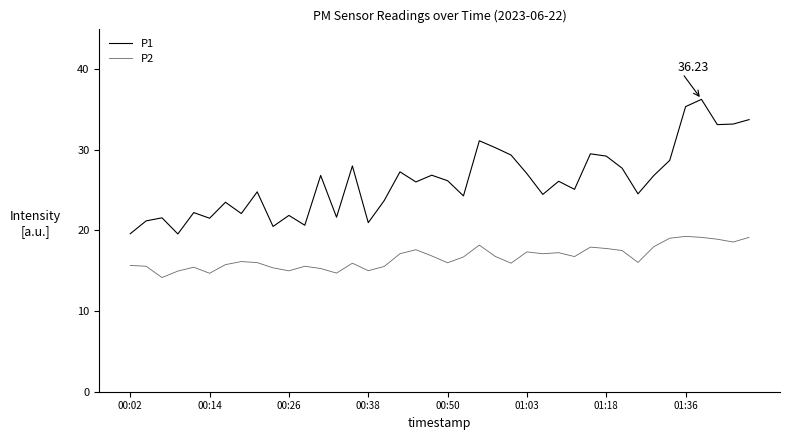

True or false: P2 and P1 intersect in this chart.

False